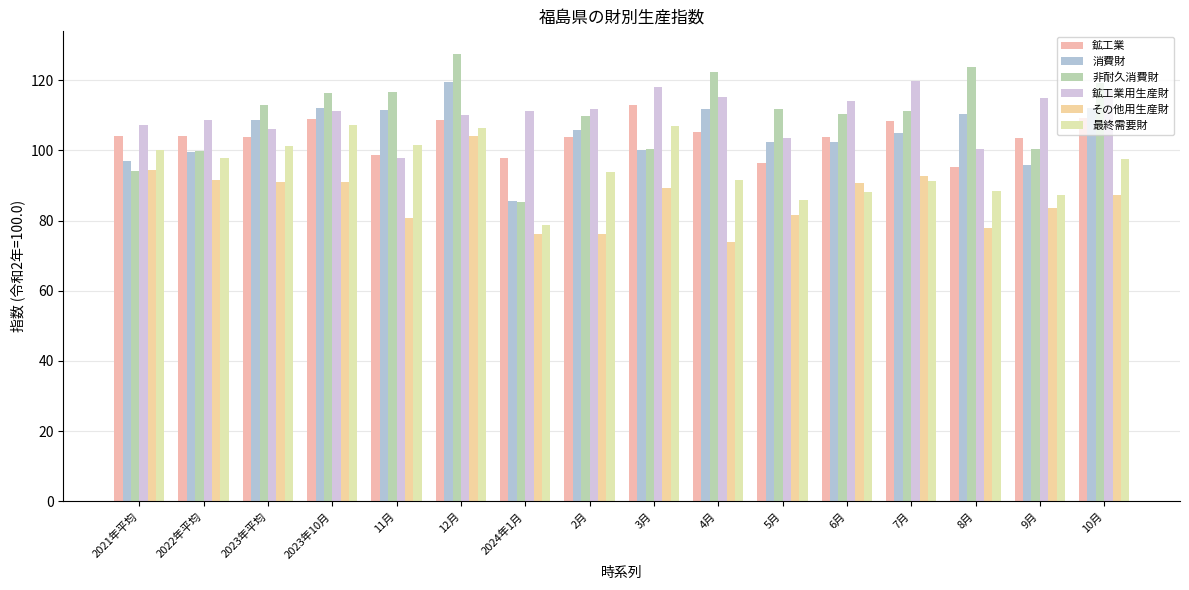

What is the difference between the second highest and minimum values in the 消費財 series?

26.4